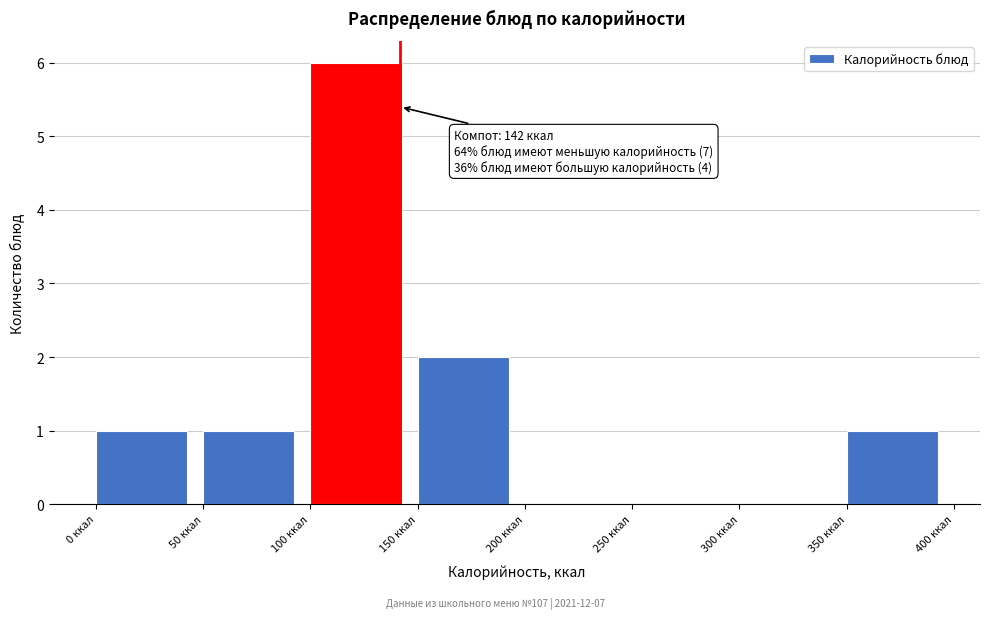

Which range on the x-axis has the tallest bar?

100 to 150